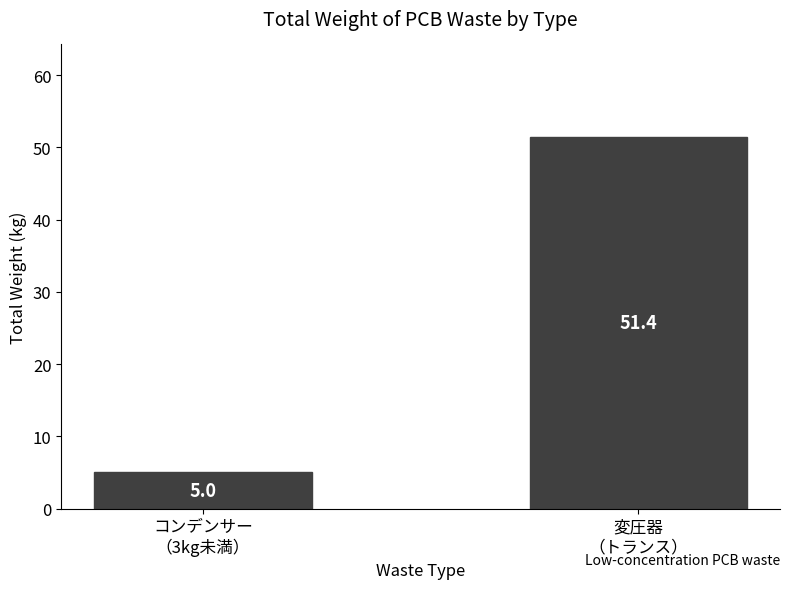

What is the maximum value shown in the chart?

51.4